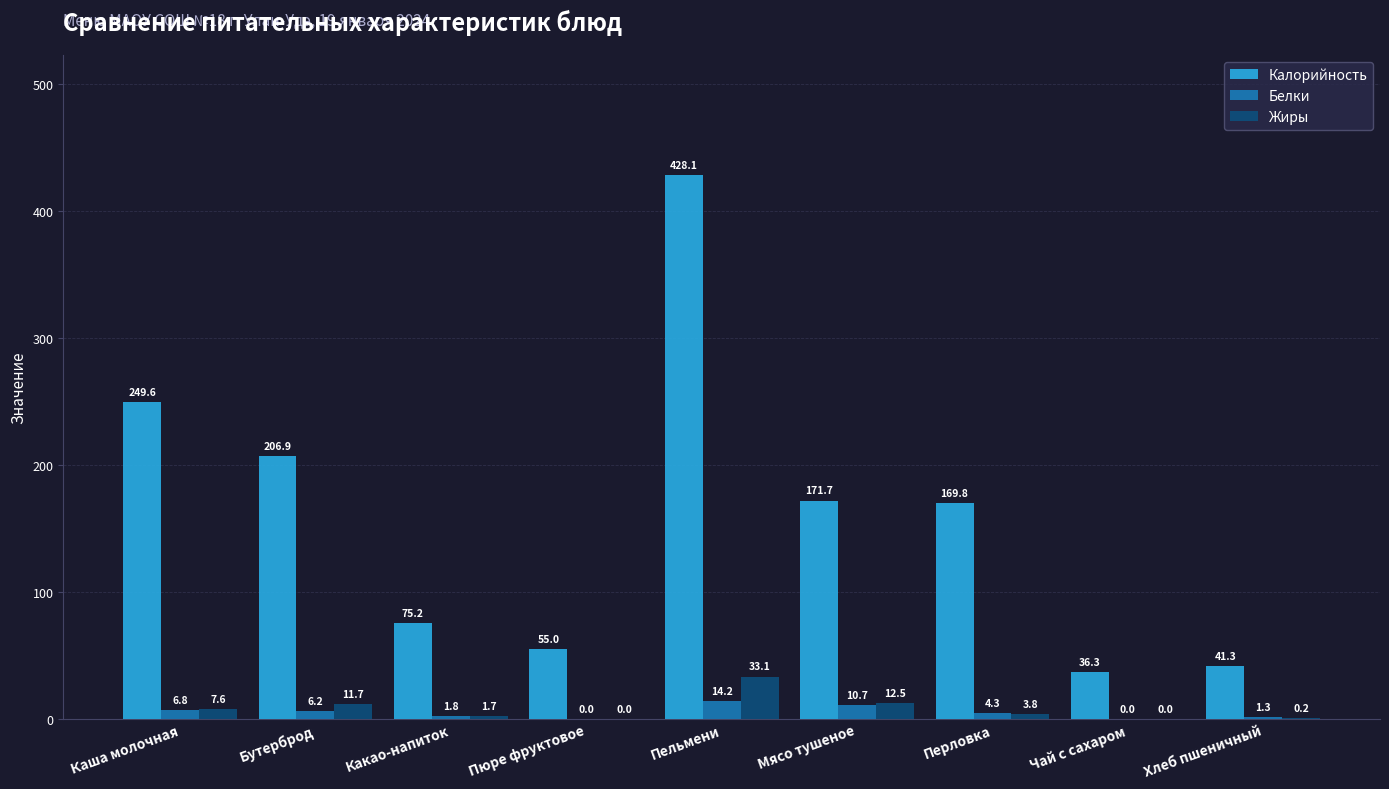

How many positive values does the Жиры series have?

7